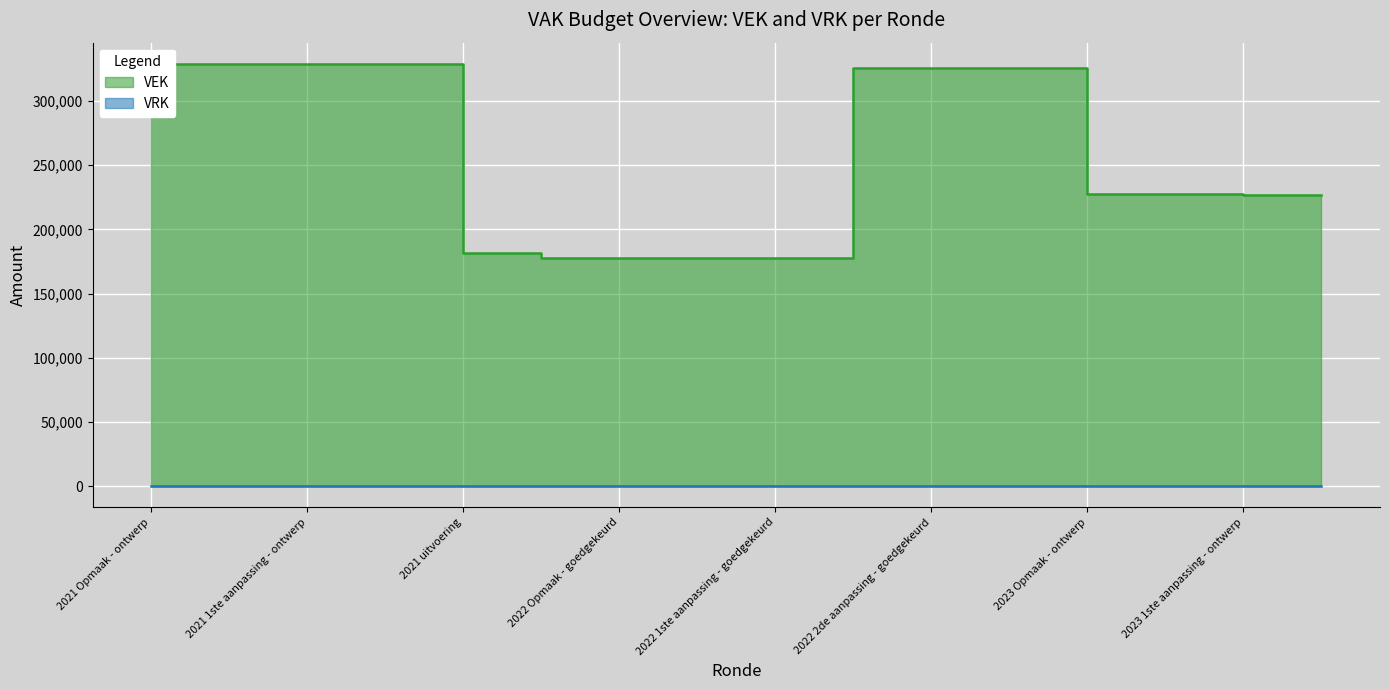

What is the label of the 1st point from the right?

2023 1ste aanpassing - goedgekeurd